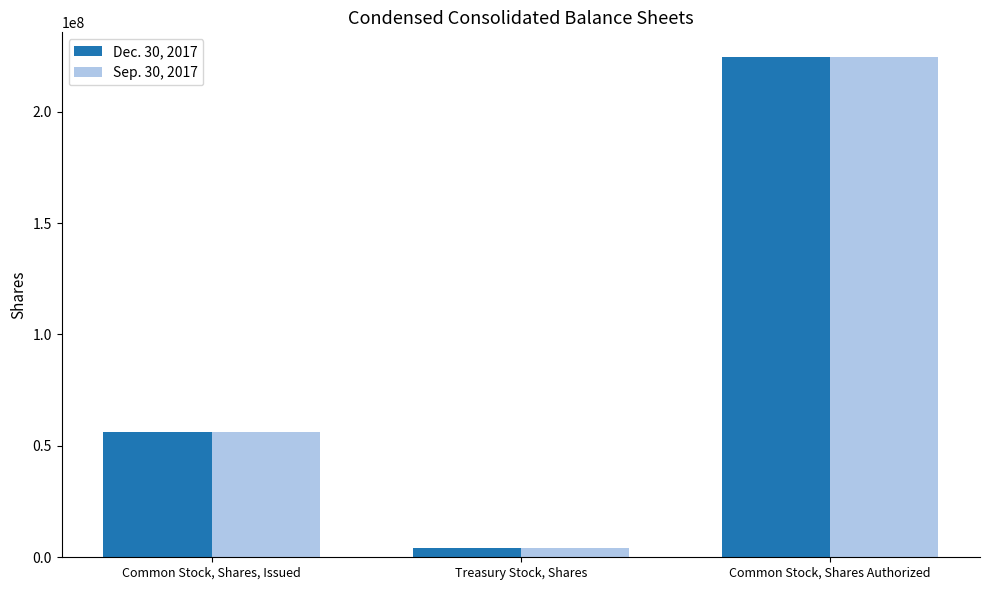

What is the difference between the second highest and minimum values in the Dec. 30, 2017 series?

52123534